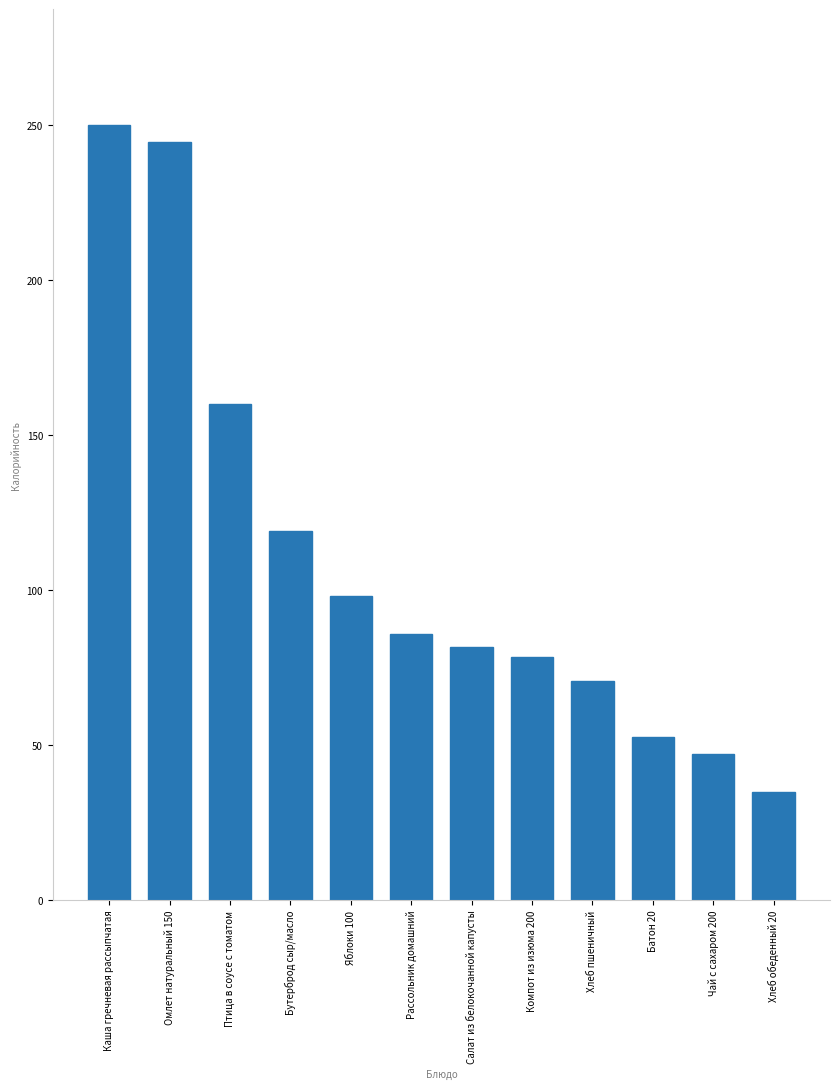

The value at Рассольник домашний is 85.8. True or false?

True